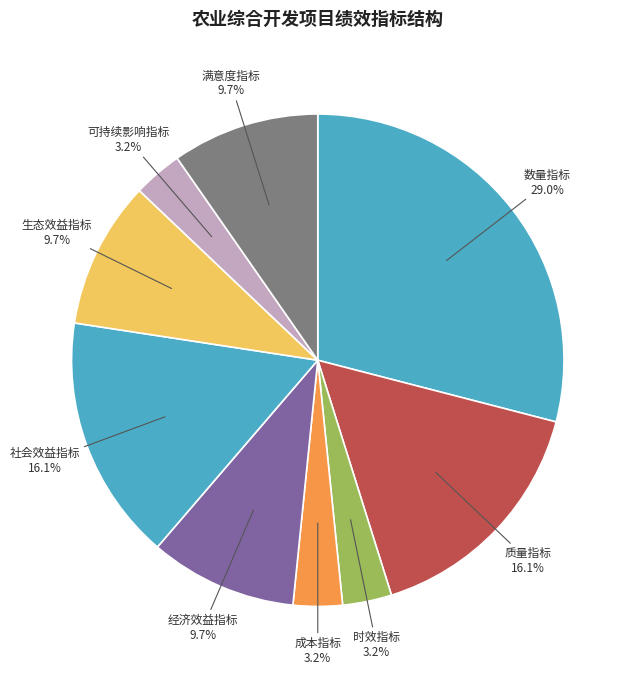

To the nearest percent, what is the difference between the largest and smallest slice percentages?

26%